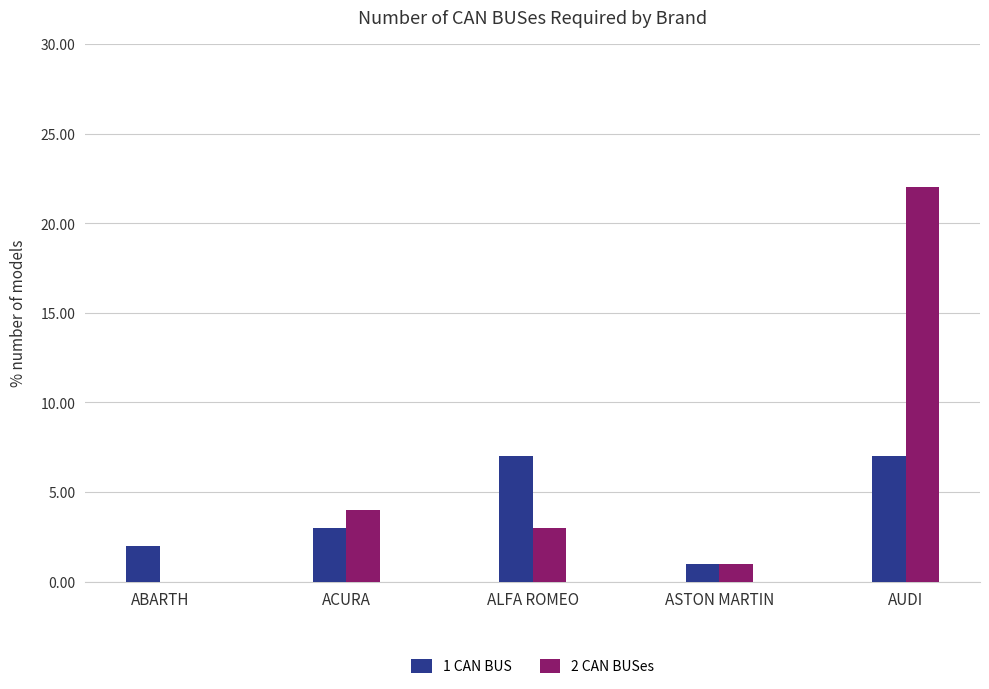

Is the value of 1 CAN BUS at ABARTH greater than the value of 2 CAN BUSes at ASTON MARTIN?

Yes